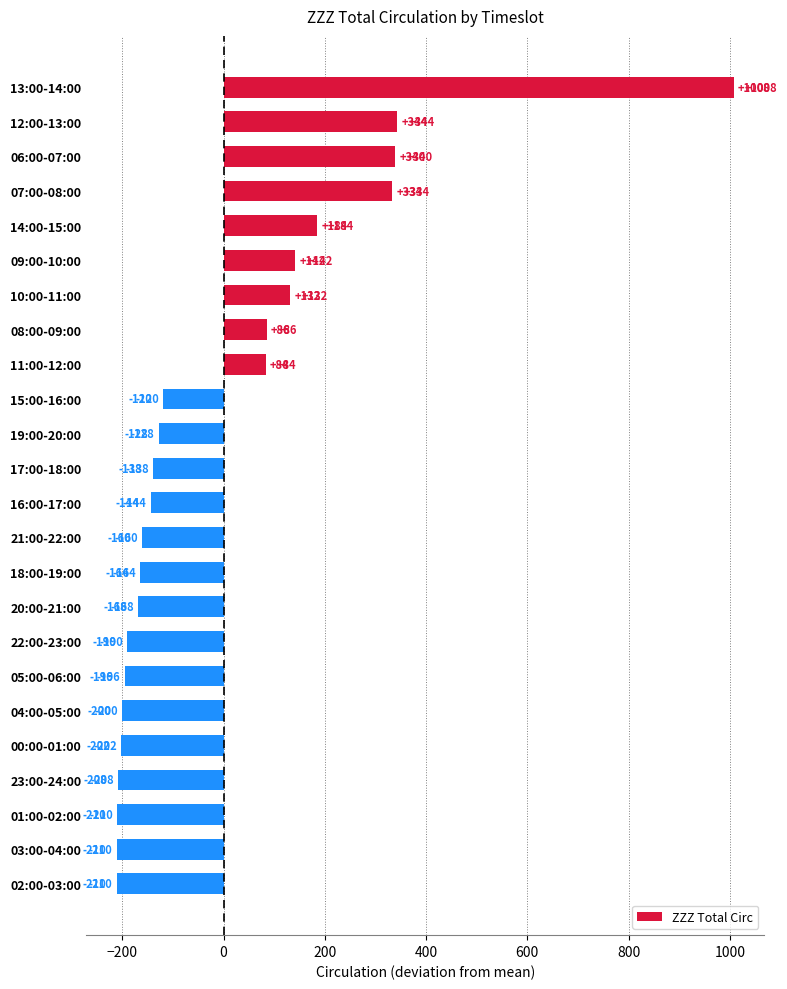

Which has a higher value, 06:00-07:00 or 14:00-15:00?

06:00-07:00